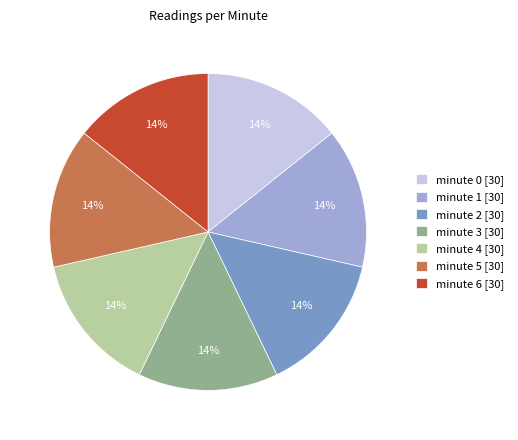

What is the ratio of the value at minute 1 to the value at minute 6?

1.0